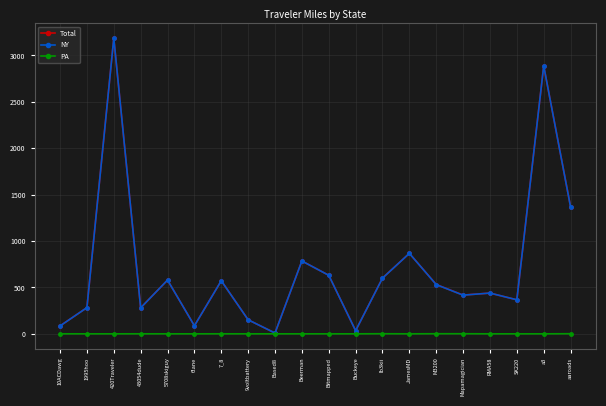

Is the value of PA at Based8 greater than the value of NY at Bitmapped?

No